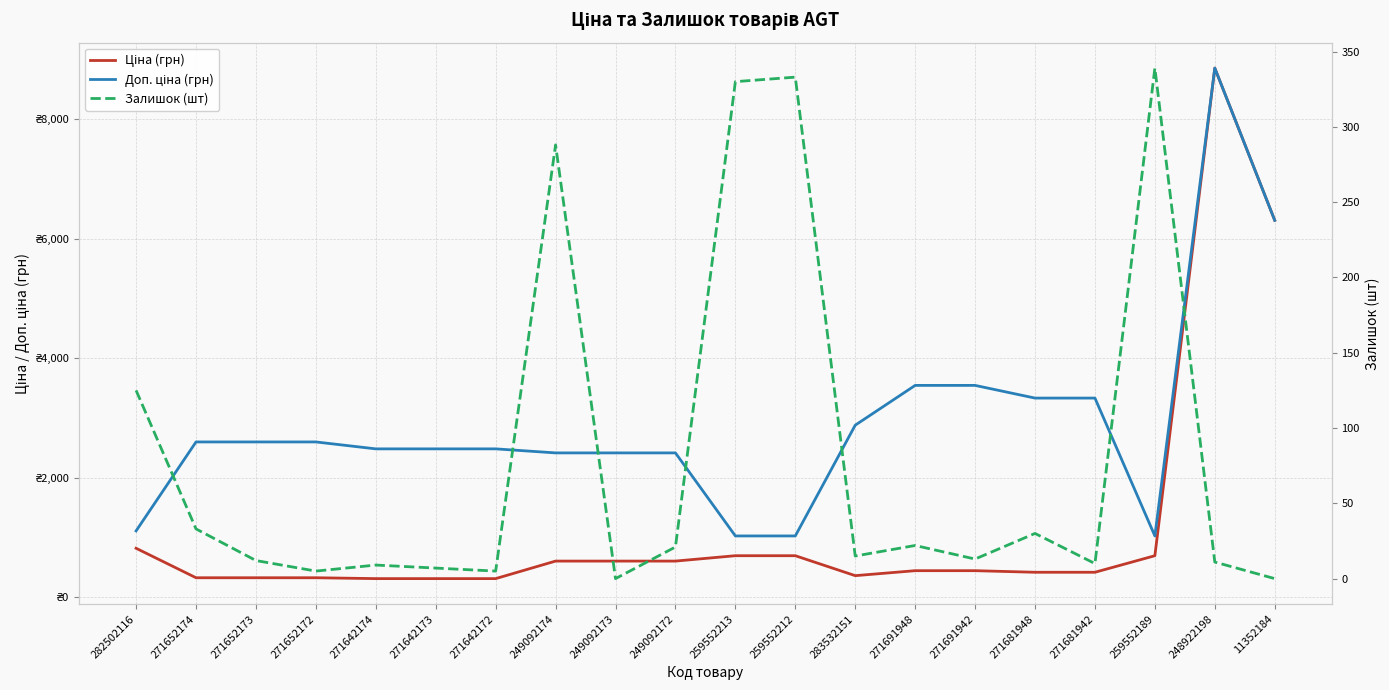

True or false: Залишок (шт) and Доп. ціна (грн) intersect in this chart.

False